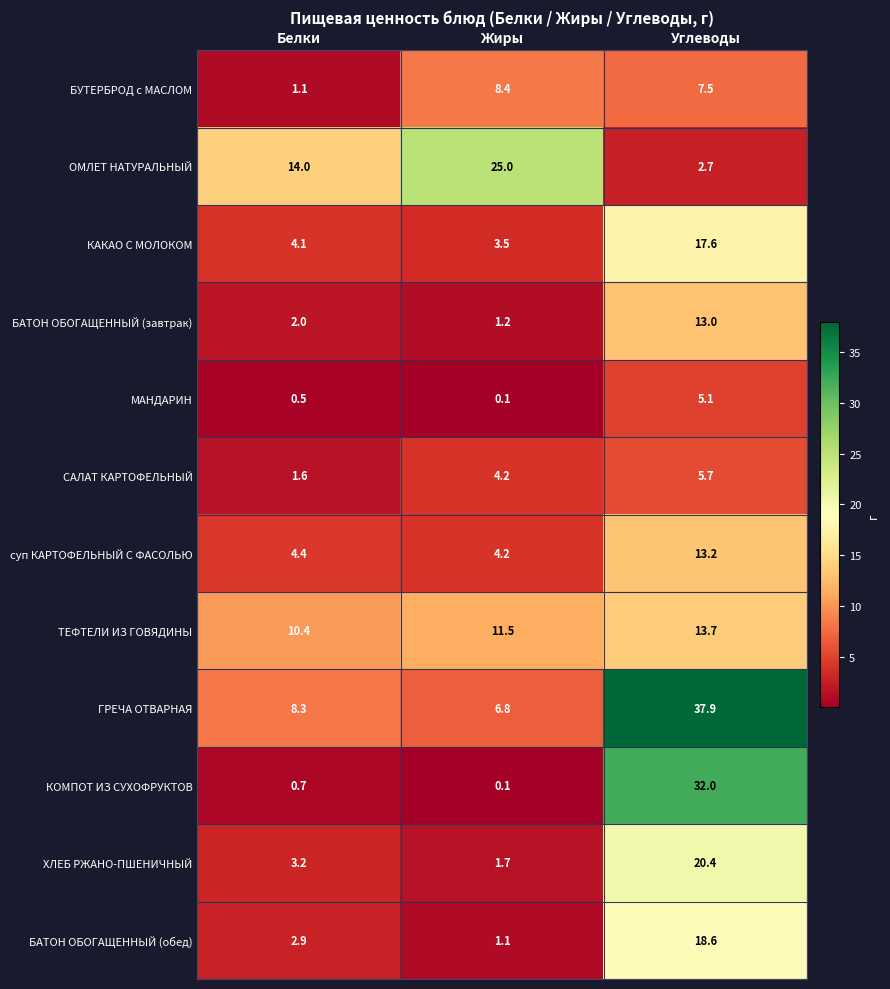

Which series has the largest total across all categories?

ГРЕЧА ОТВАРНАЯ